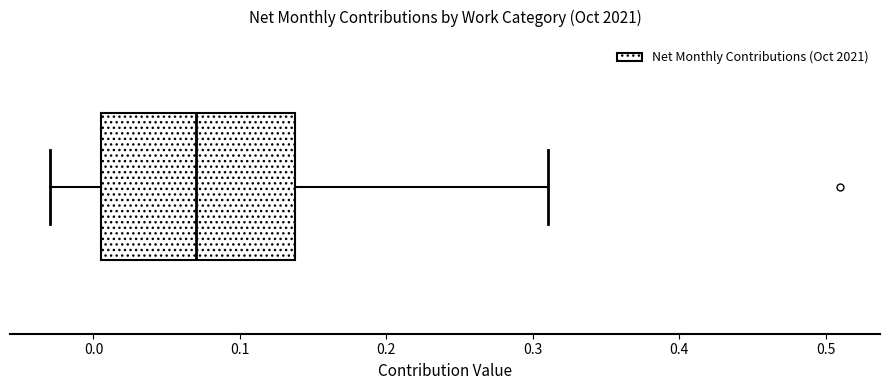

Read this box plot against the x-axis: the position of the median line, the range covered by the box, and the ends of both whiskers. The values are not printed on the chart, so give them approximately, as read against the axis.

median 0.07, box 0.01 to 0.14, whiskers -0.03 to 0.31